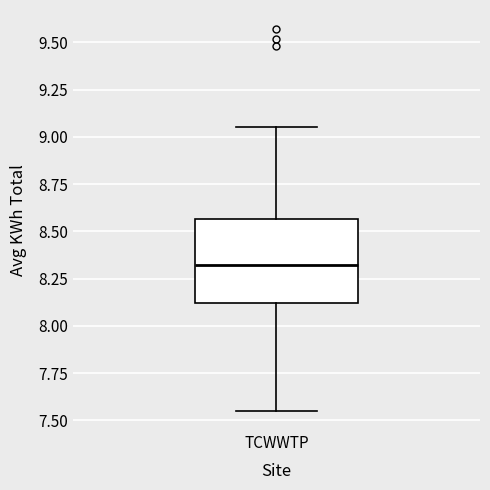

Where does the upper whisker of the box for TCWWTP end on the y-axis? The values are not printed on the chart, so give them approximately, as read against the axis.

9.05